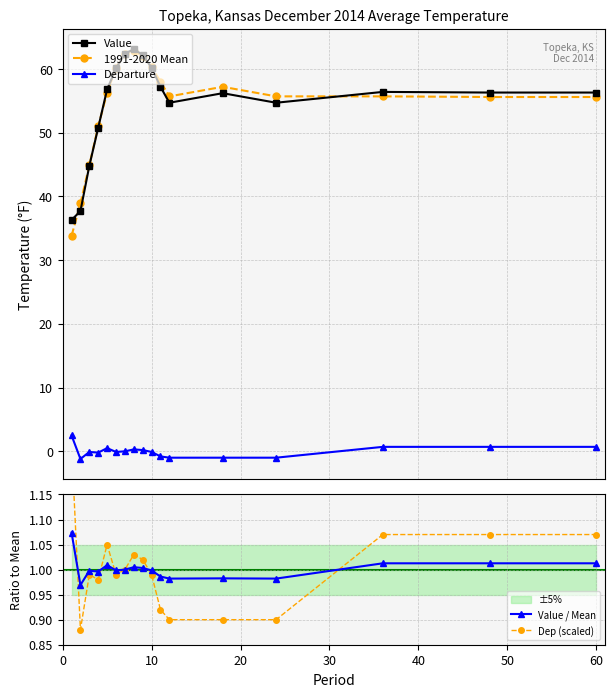

Is this an area chart (filled region under the line)?

No